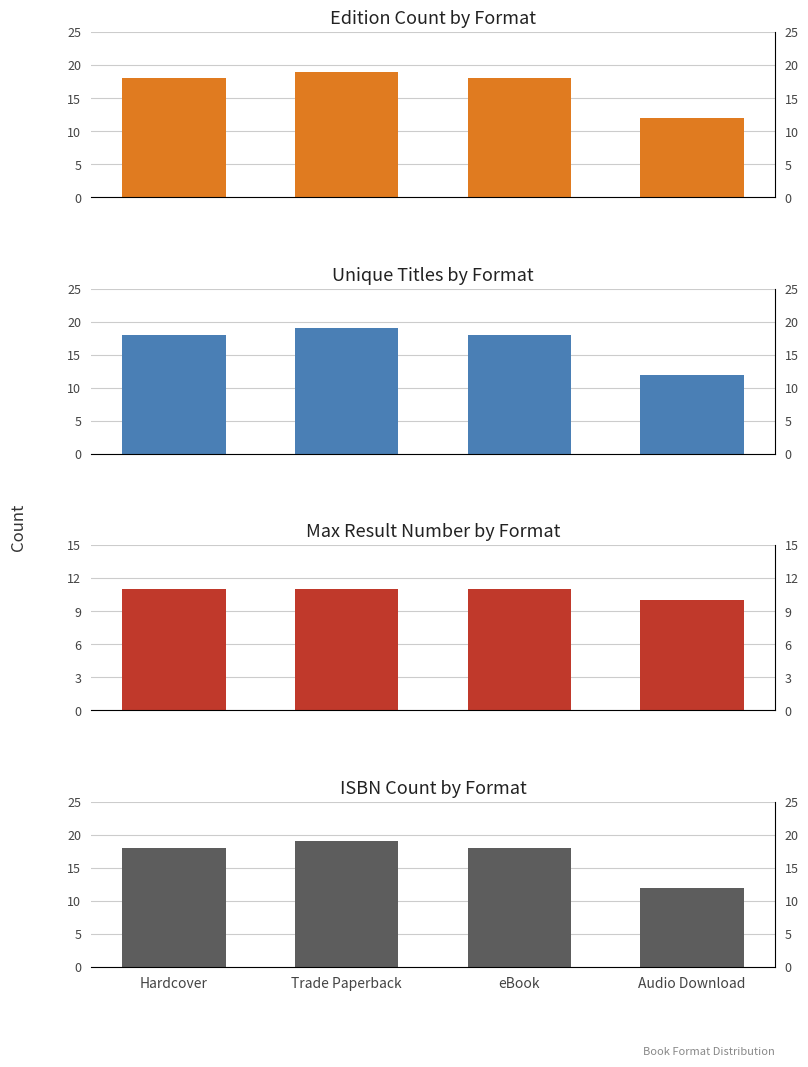

At which category is the sum across all series the highest?

Trade Paperback